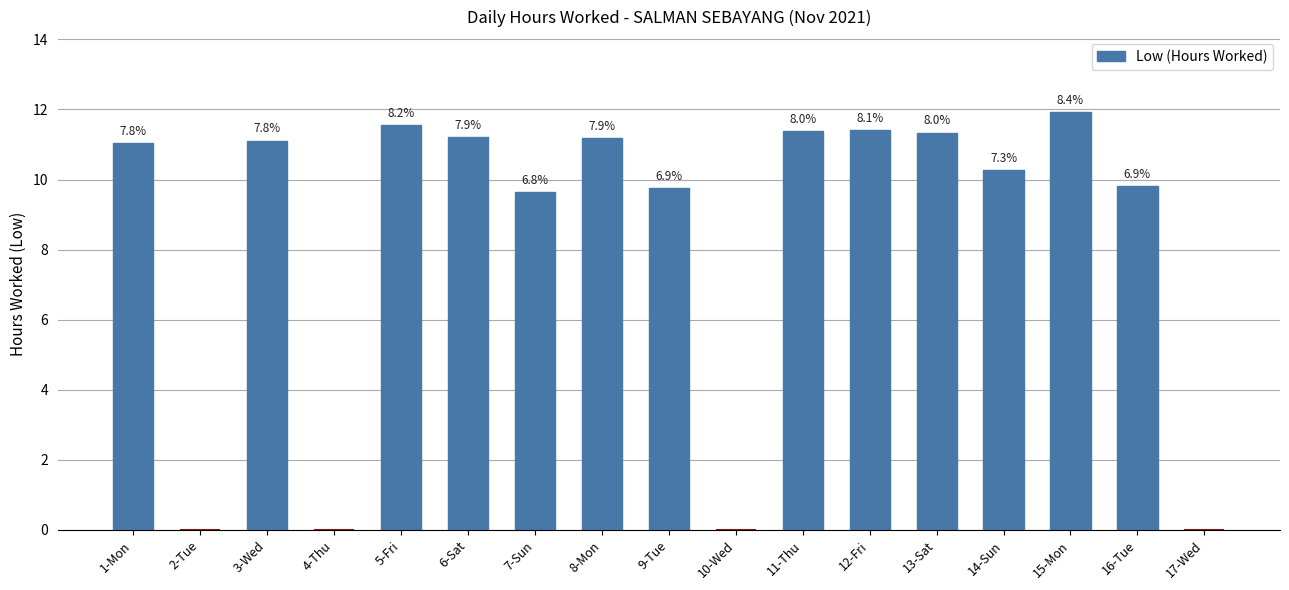

The value at 16-Tue is 14.0. True or false?

False